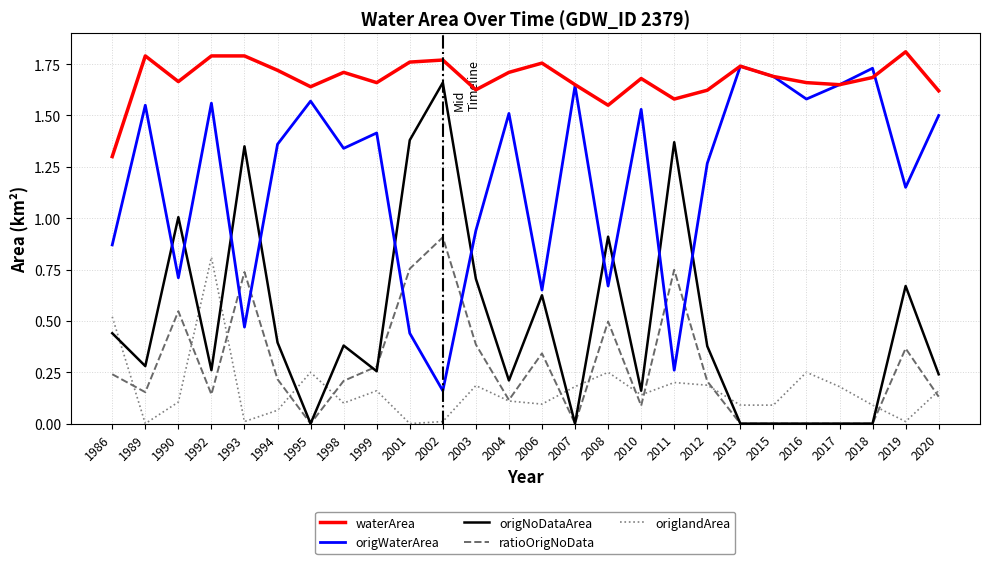

True or false: waterArea has a value of 1.3 at 1986.

True